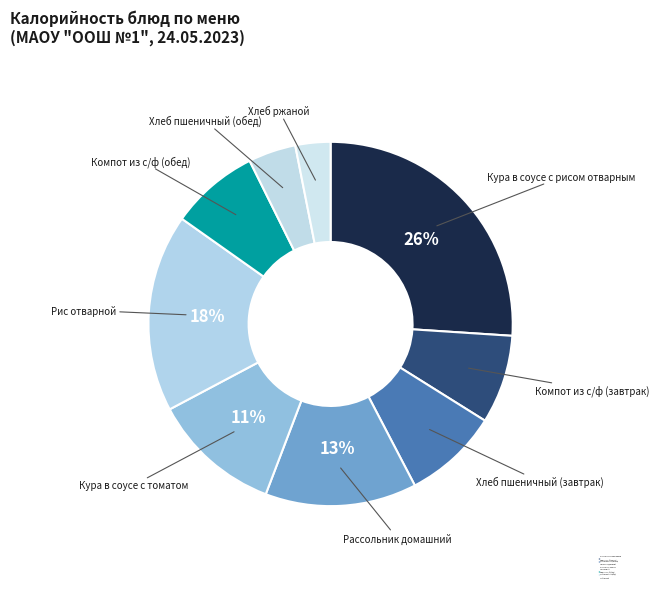

What is the total percentage of Компот из с/ф (обед) and Хлеб пшеничный (завтрак)?

16.3%